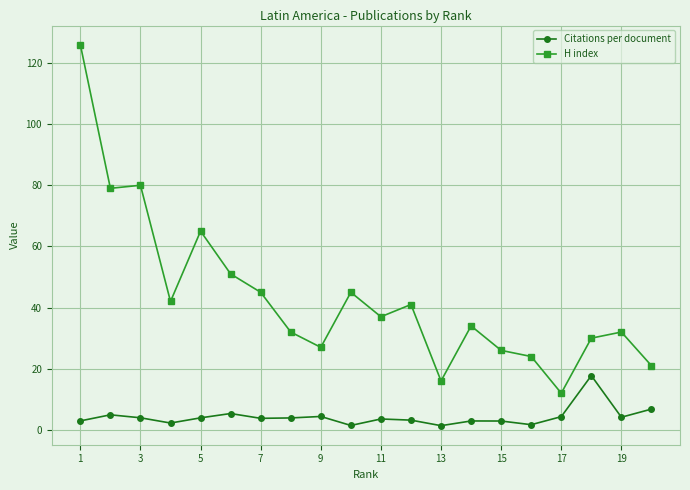

True or false: H index has more than 2 interior local peaks.

True